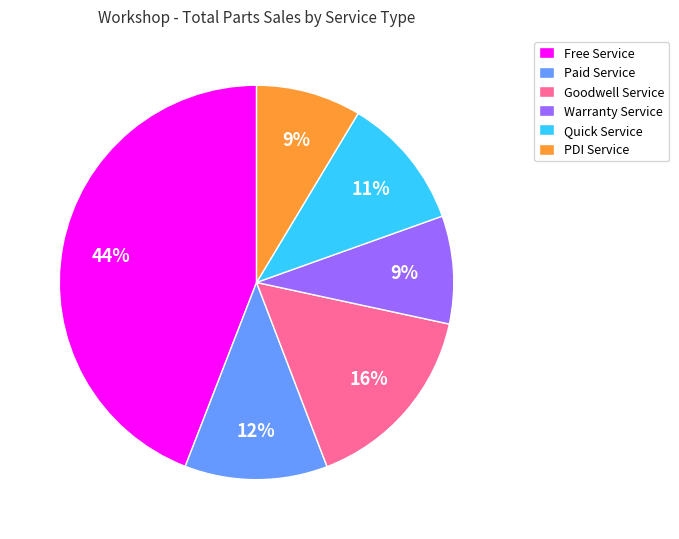

True or false: Free Service accounts for 57% of the total.

False